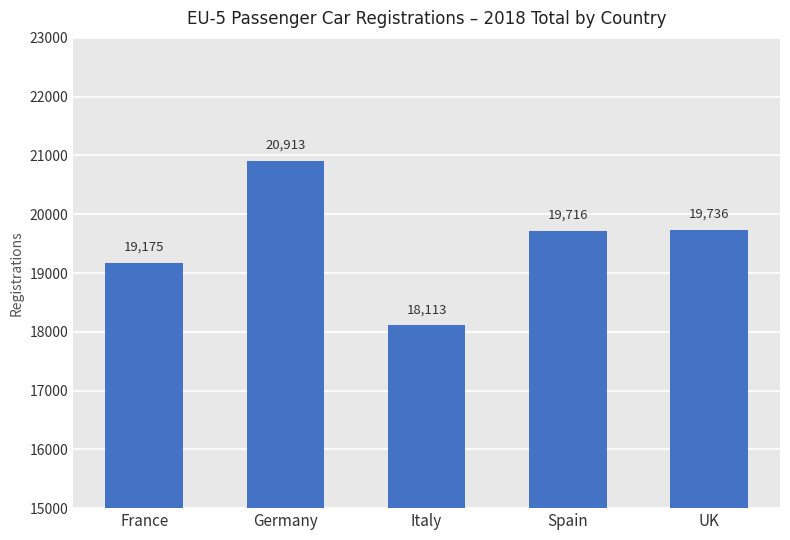

List the labels in order of value, largest first.

Germany, UK, Spain, France, Italy